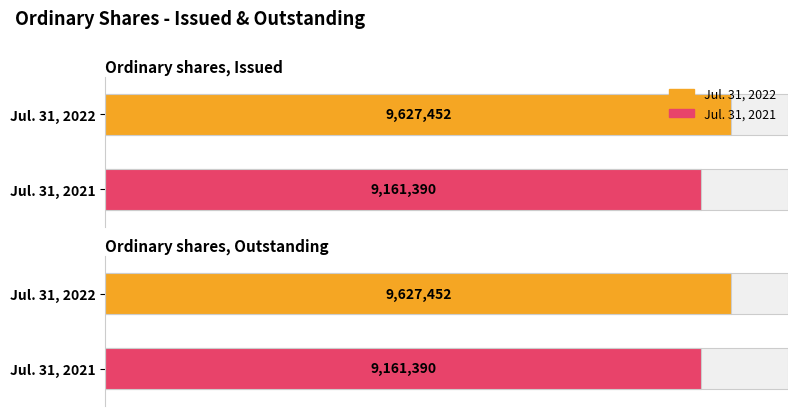

What is the sum of the Jul. 31, 2022 values at Ordinary shares, Outstanding and Ordinary shares, Issued?

19254904